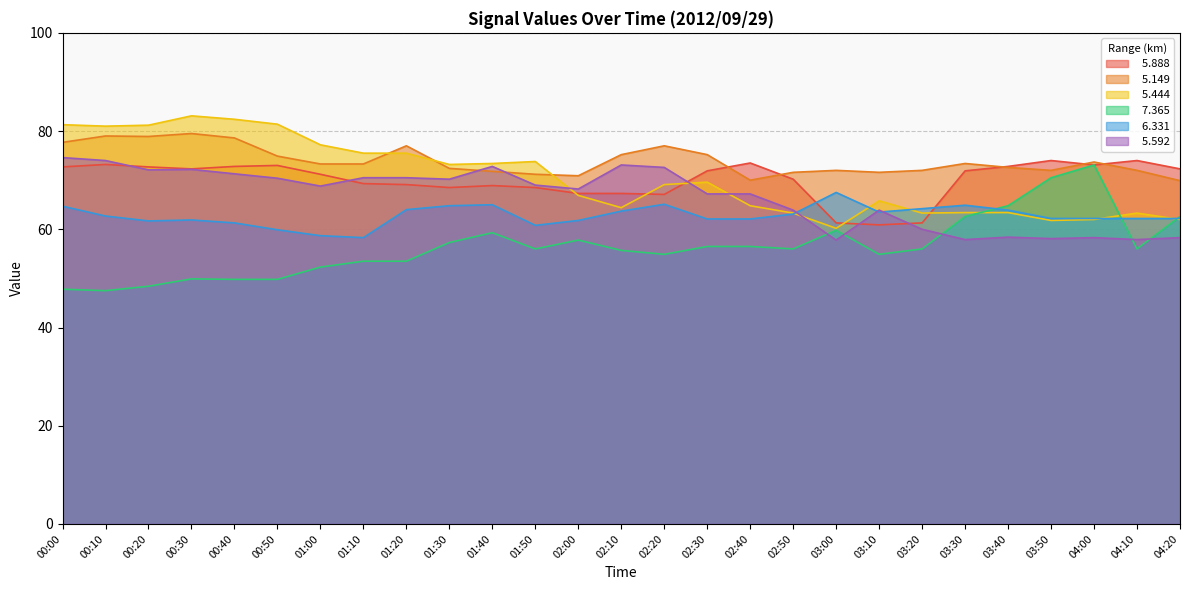

What is the greatest value displayed?

83.1